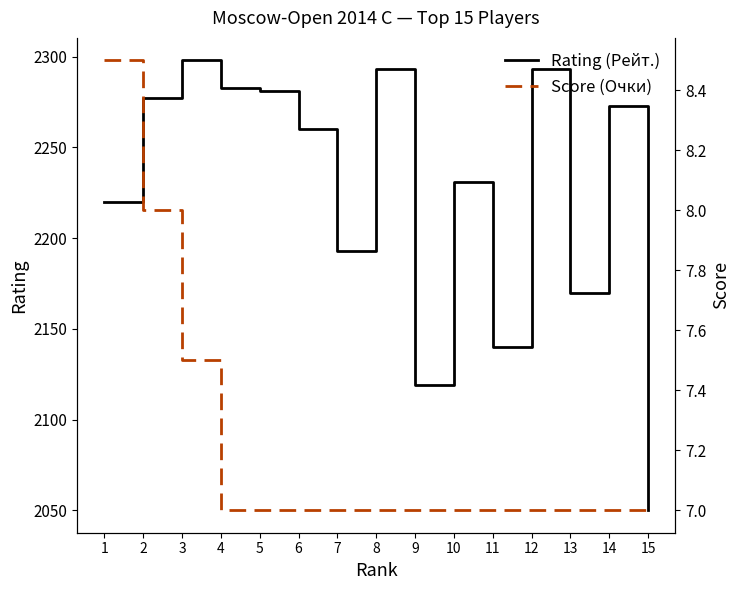

What is the sum of the Rating (Рейт.) values at 9 and 6?

4379